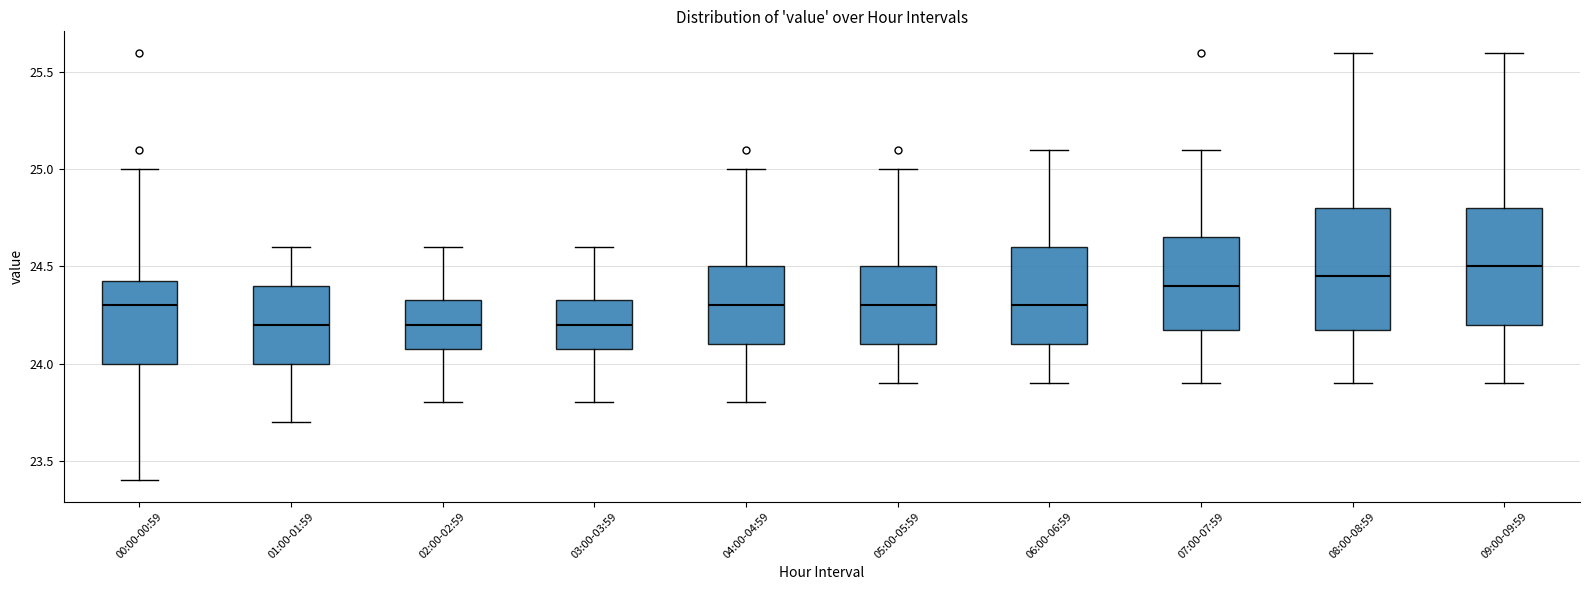

Reading left to right, transcribe this box plot: for each box, give where its median line is, the range the box spans, and where its two whiskers end, as read against the y-axis. The values are not printed on the chart, so give them approximately, as read against the axis.

00:00-00:59: median 24.30, box 24.00 to 24.45, whiskers 23.40 to 25.00
01:00-01:59: median 24.20, box 24.00 to 24.40, whiskers 23.70 to 24.60
02:00-02:59: median 24.20, box 24.10 to 24.35, whiskers 23.80 to 24.60
03:00-03:59: median 24.20, box 24.10 to 24.35, whiskers 23.80 to 24.60
04:00-04:59: median 24.30, box 24.10 to 24.50, whiskers 23.80 to 25.00
05:00-05:59: median 24.30, box 24.10 to 24.50, whiskers 23.90 to 25.00
06:00-06:59: median 24.30, box 24.10 to 24.60, whiskers 23.90 to 25.10
07:00-07:59: median 24.40, box 24.20 to 24.65, whiskers 23.90 to 25.10
08:00-08:59: median 24.45, box 24.20 to 24.80, whiskers 23.90 to 25.60
09:00-09:59: median 24.50, box 24.20 to 24.80, whiskers 23.90 to 25.60